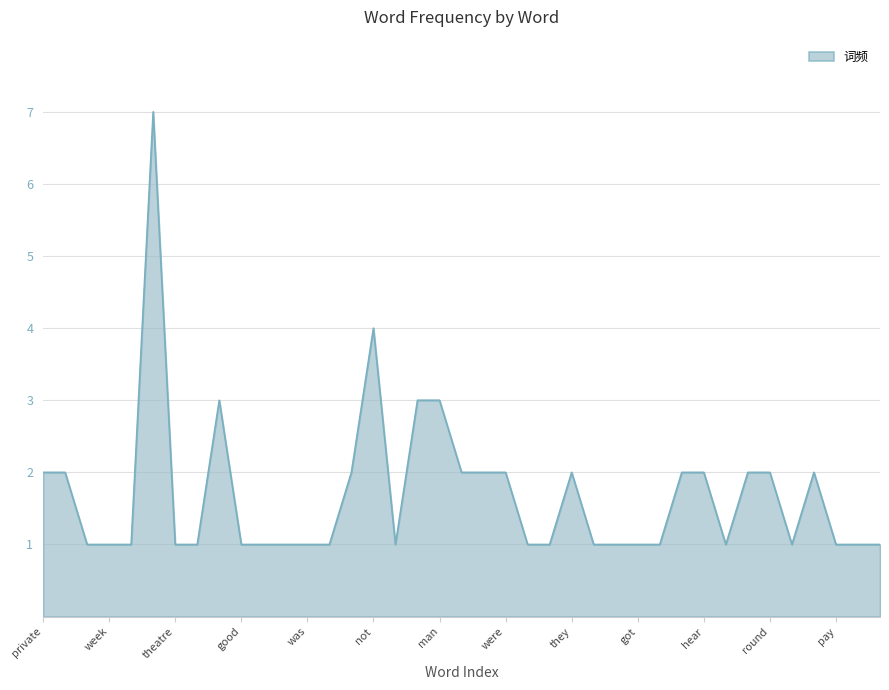

Reading left to right, what are all the values shown in this chart?

2	2	1	1	1	7	1	1	3	1	1	1	1	1	2	4	1	3	3	2	2	2	1	1	2	1	1	1	1	2	2	1	2	2	1	2	1	1	1